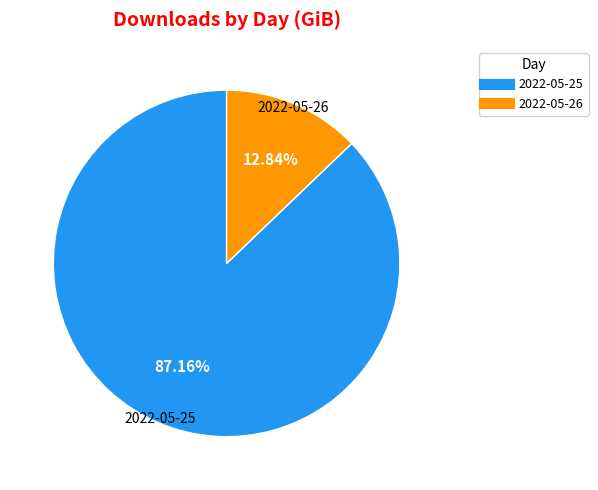

Is the sum of 2022-05-26 and 2022-05-25 greater than half?

Yes